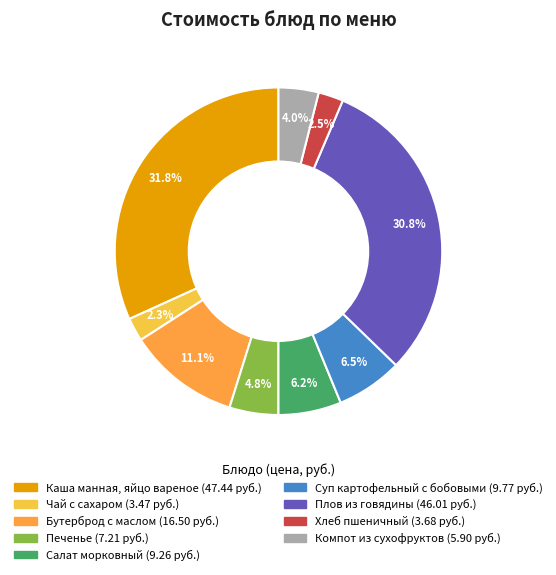

Is there a majority slice in this chart?

No